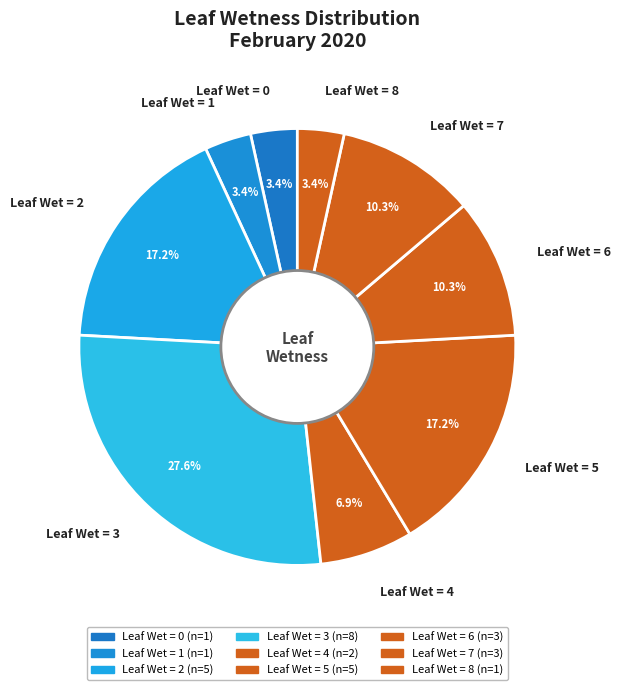

Which has a higher value, Leaf Wet = 6 or Leaf Wet = 8?

Leaf Wet = 6